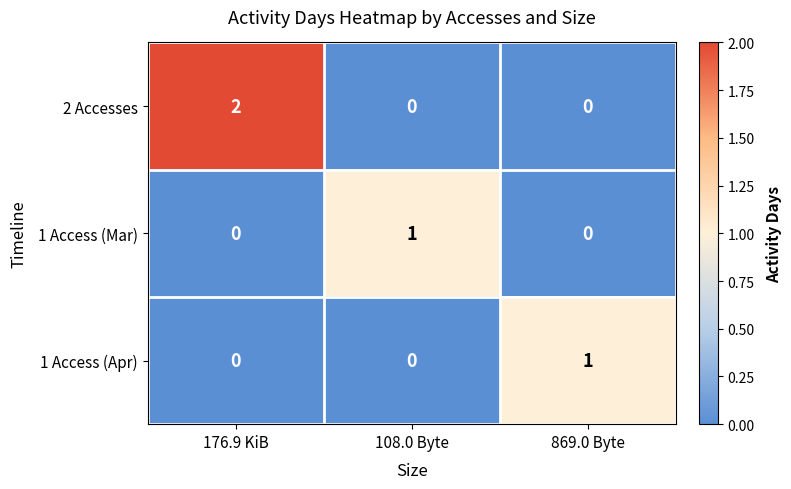

Which series has the largest range (max minus min)?

2 Accesses